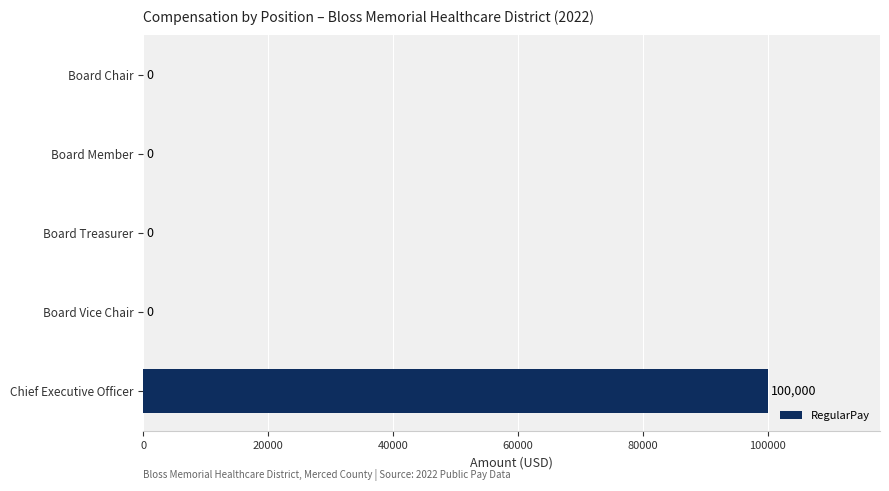

What is the greatest value displayed?

100000